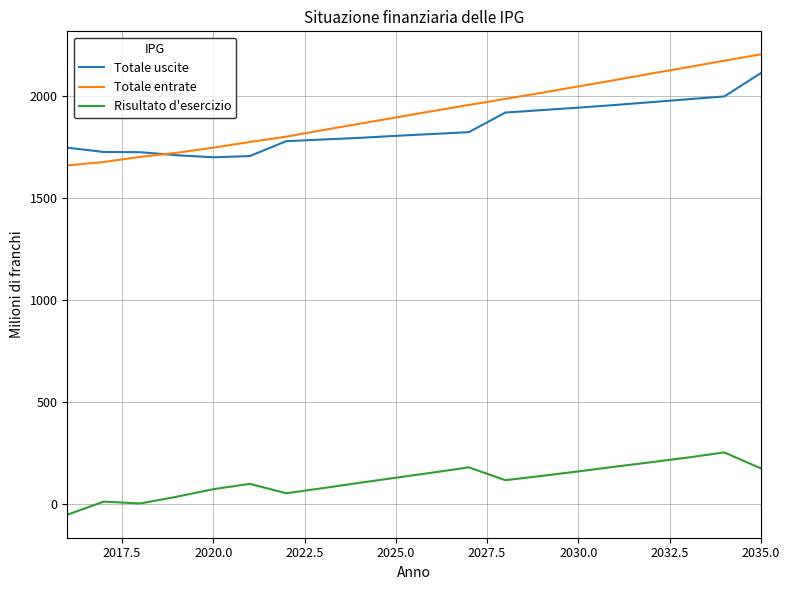

What is the minimum value shown in the chart?

-52